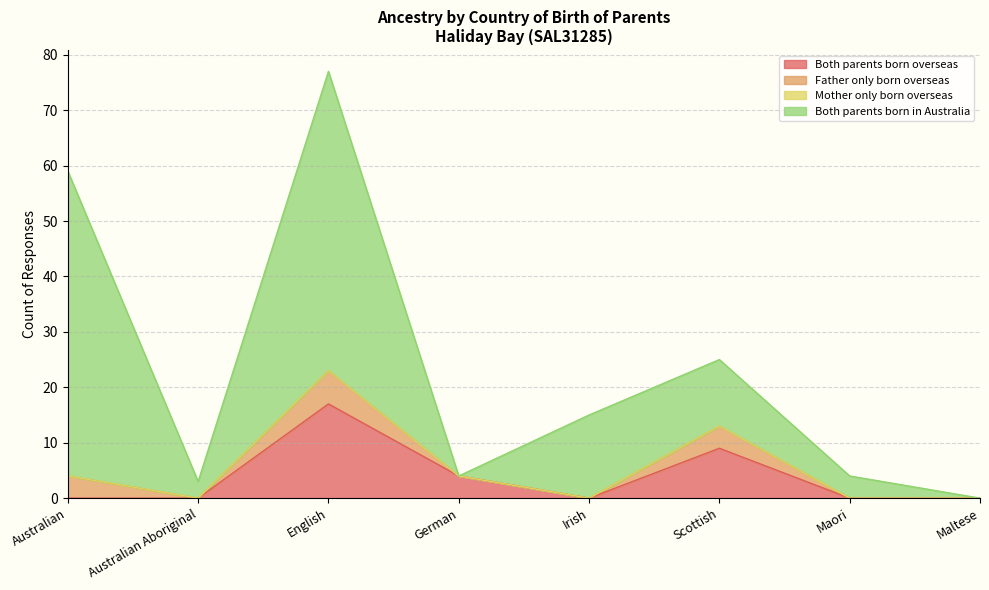

True or false: Both parents born in Australia has more than 0 interior local peaks.

True